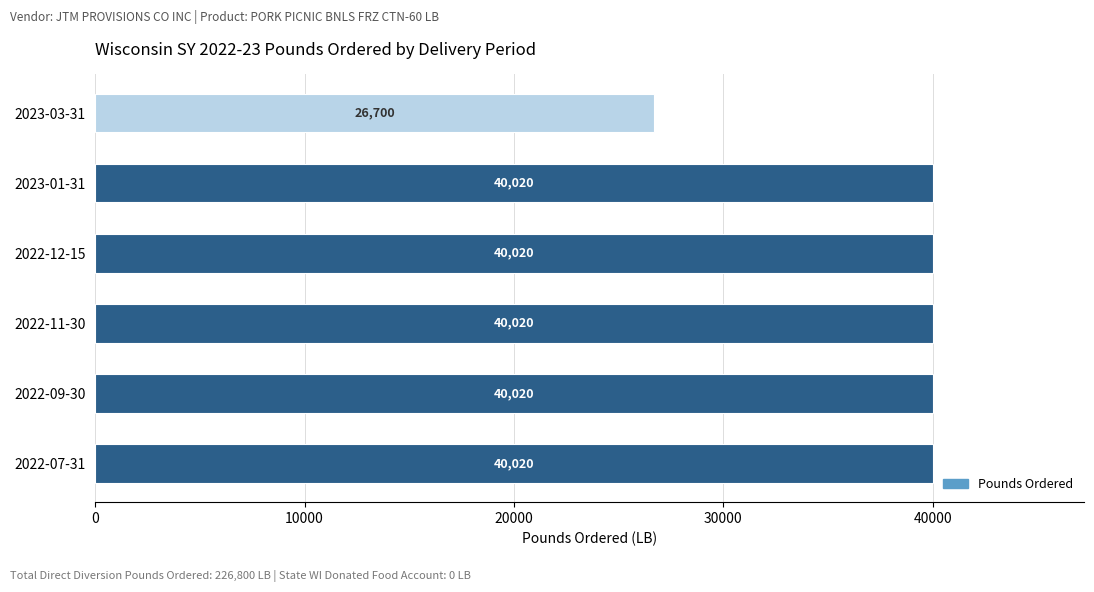

How many categories are shown in the chart?

6